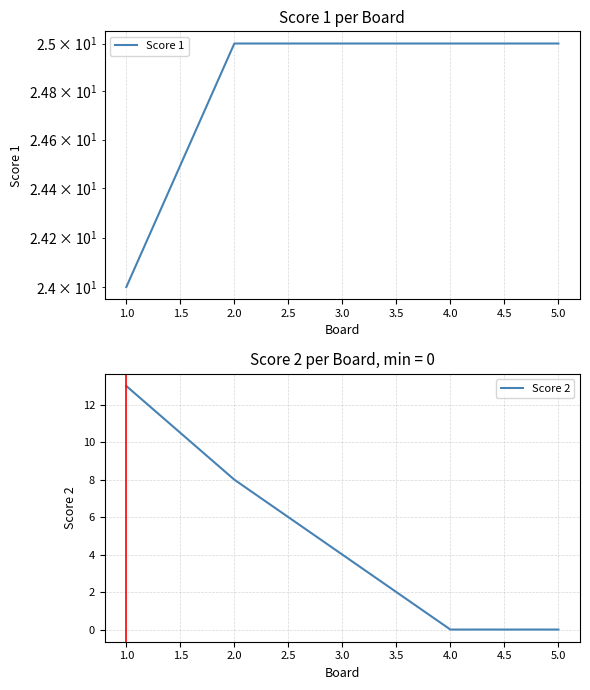

True or false: Score 2 and Score 1 cross at least once.

False